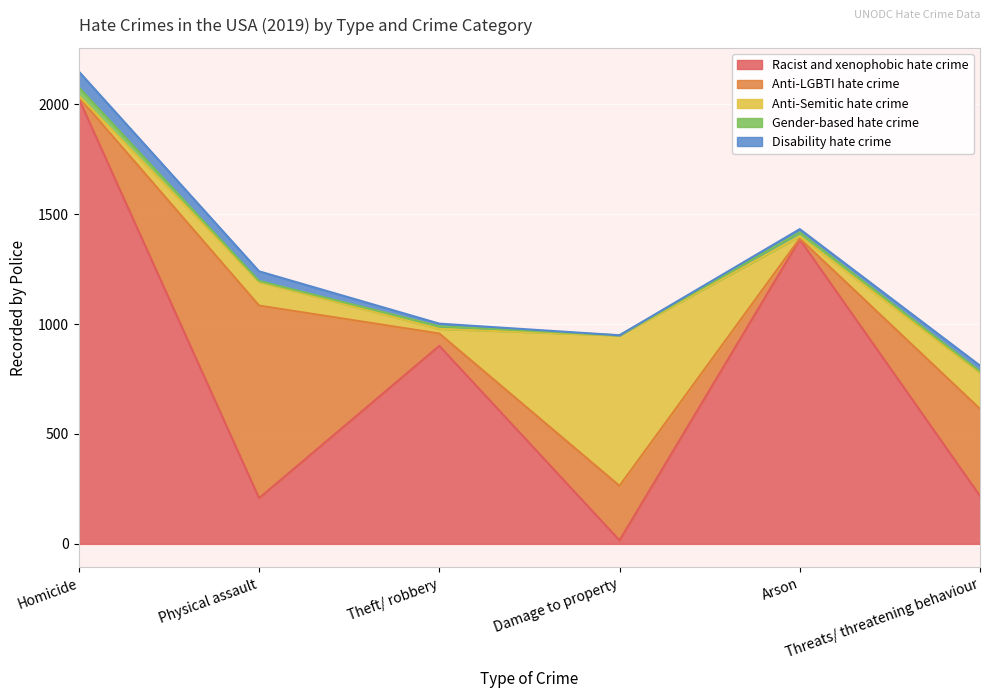

What is the label of the 2nd point from the right?

Arson